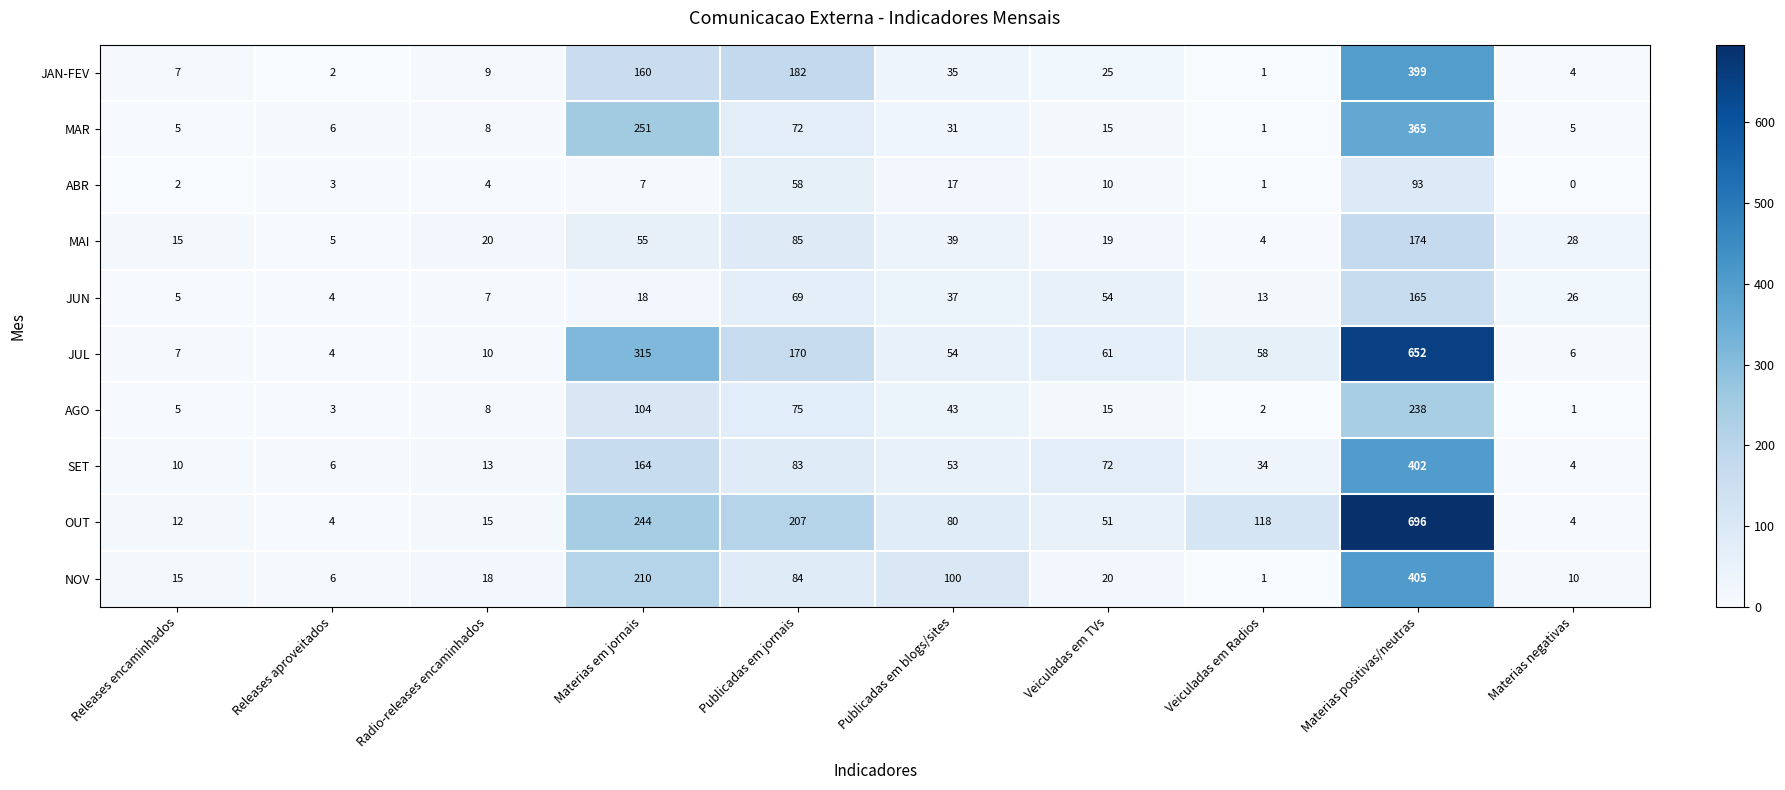

Between Materias em jornais and Publicadas em jornais, which series saw the biggest shift?

MAR